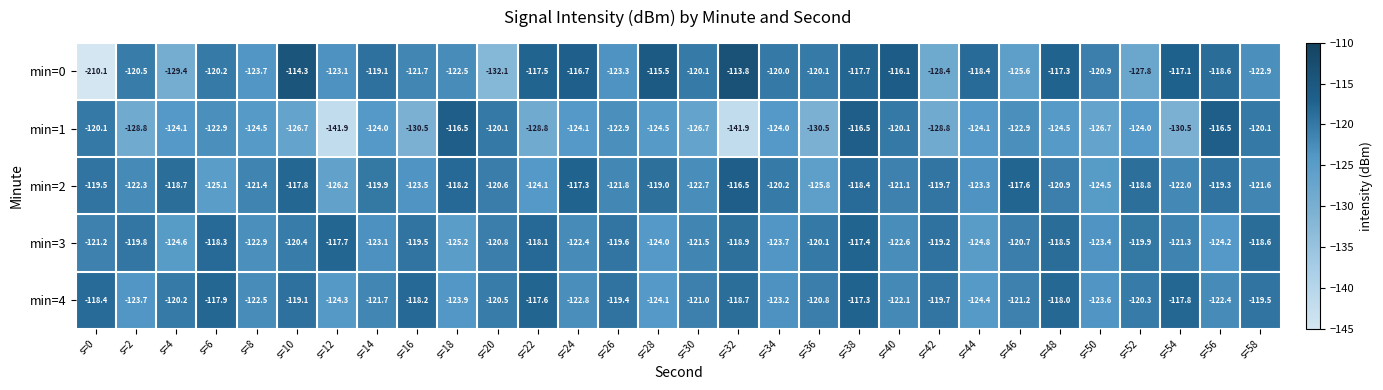

The value of min=0 at s=20 is -233.6. True or false?

False